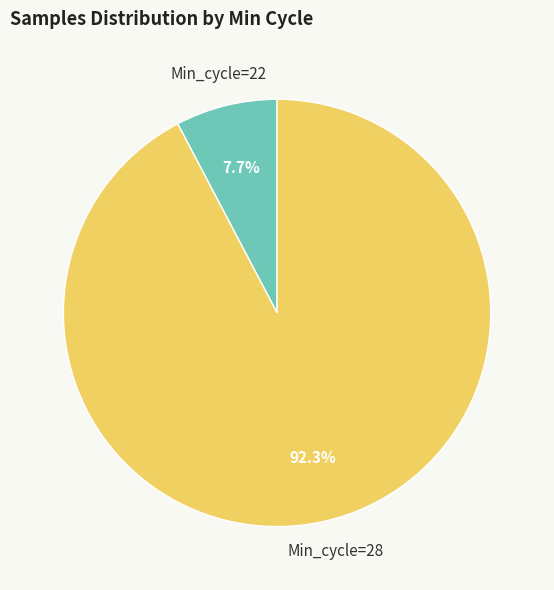

Is there any slice that represents more than half of the pie?

Yes